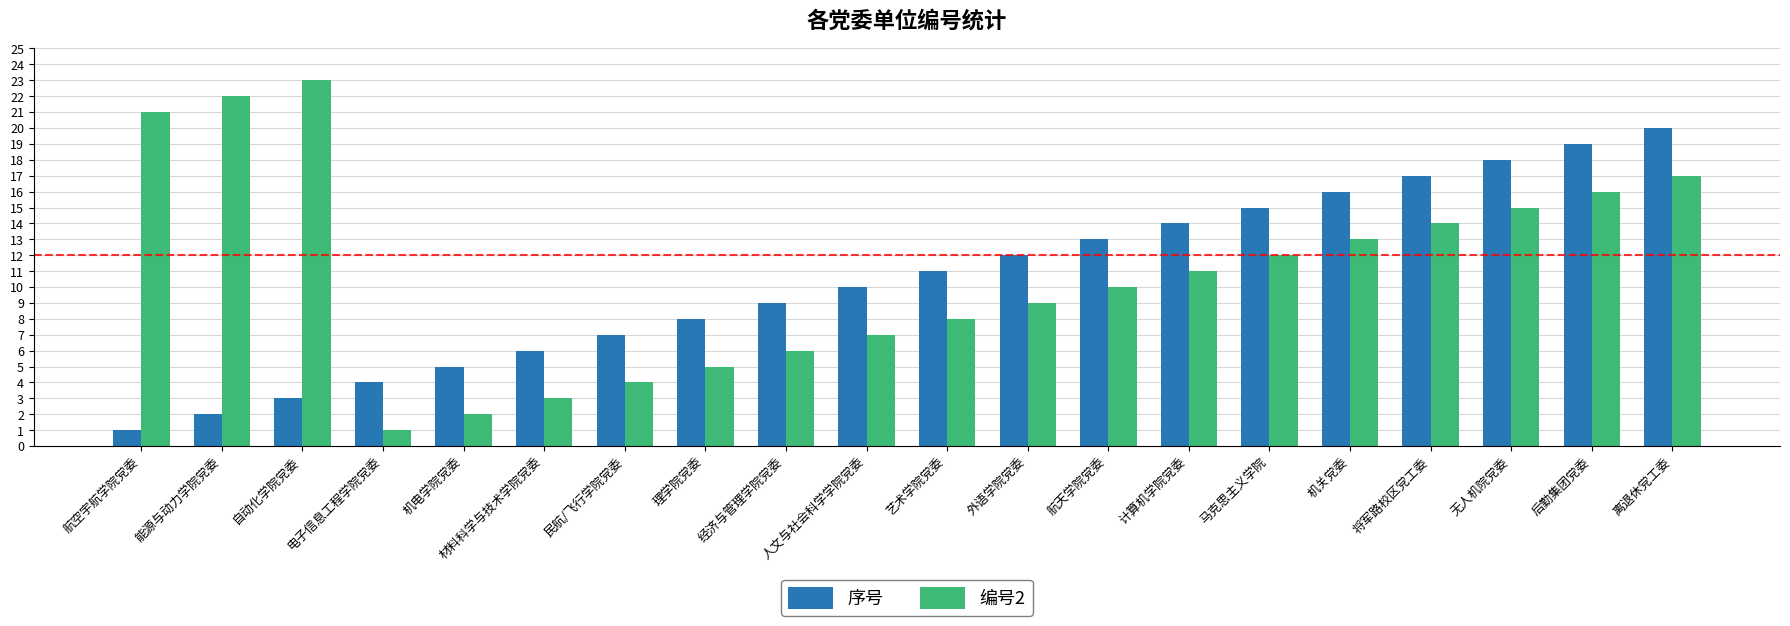

What is the difference between the maximum and minimum values in the 序号 series?

19